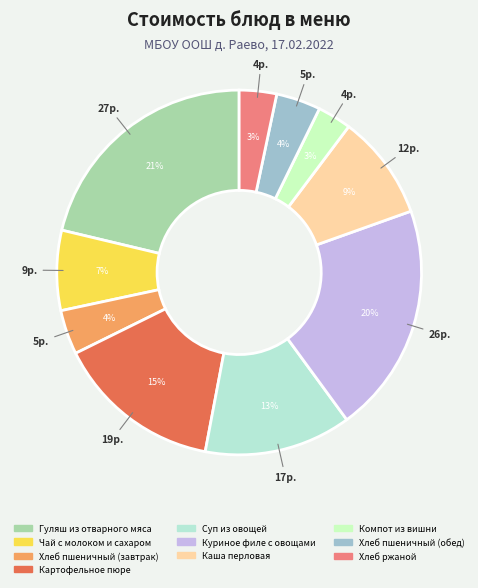

To the nearest percent, what is the average slice percentage?

10%